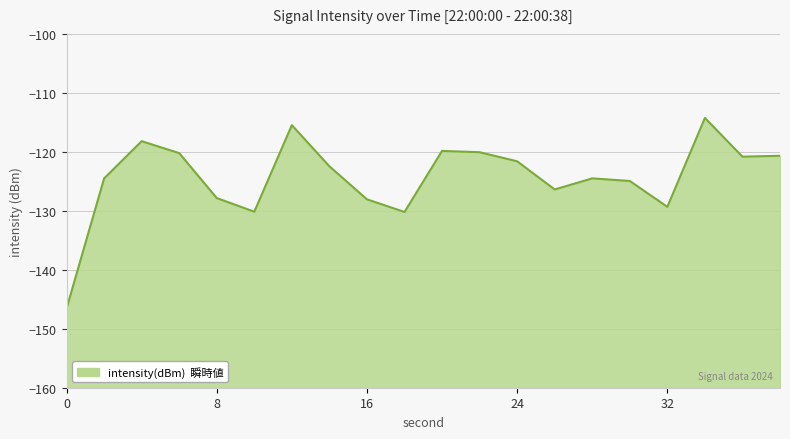

What is the difference between the maximum and minimum values?

32.3